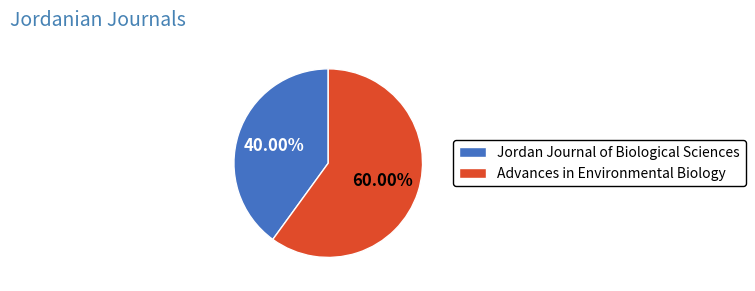

True or false: Advances in Environmental Biology accounts for 51% of the total.

False